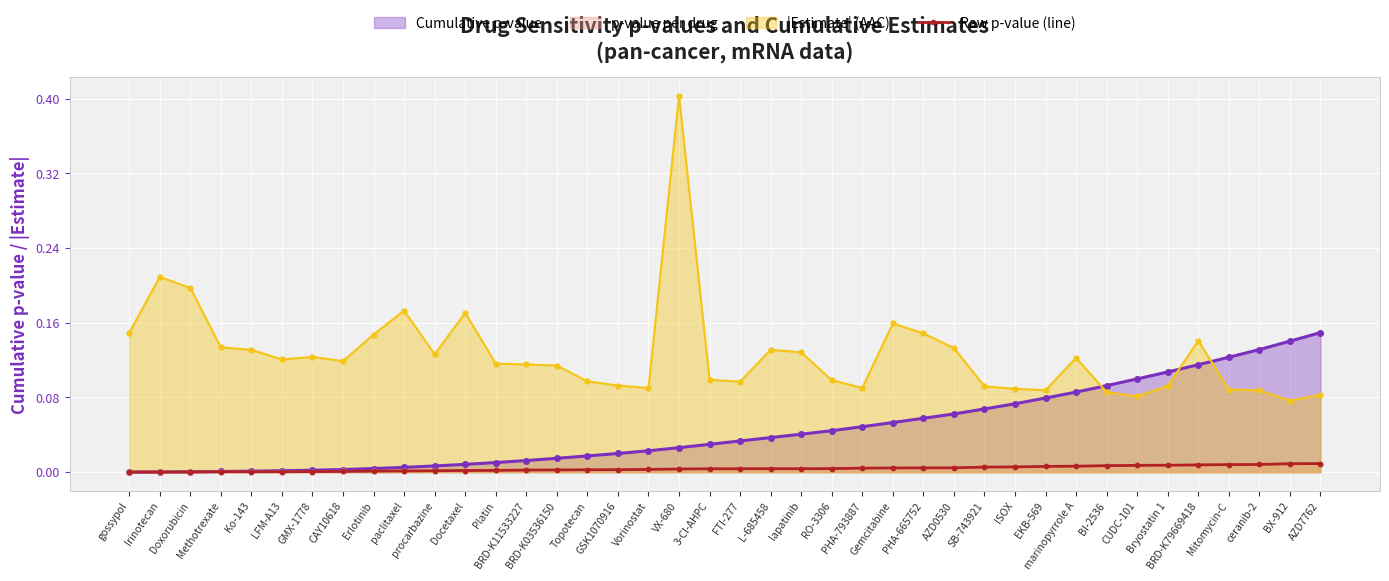

Between Mitomycin-C and EKB-569, which is larger?

Mitomycin-C